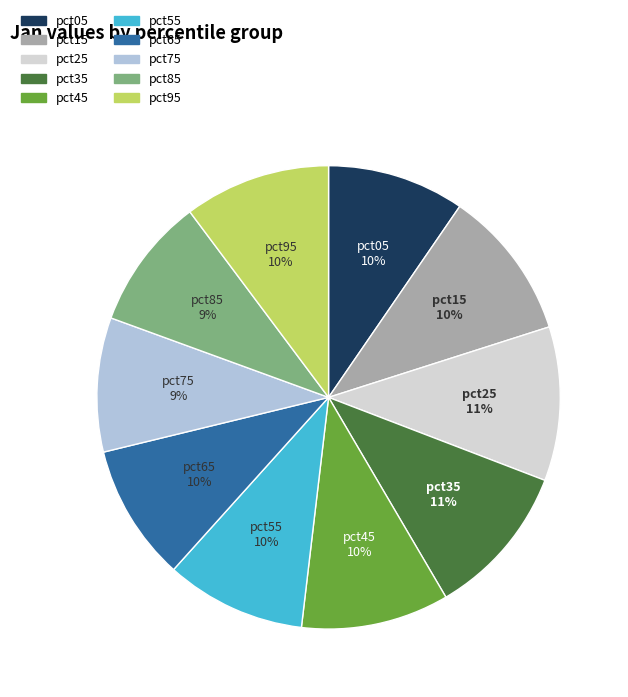

To the nearest percent, what is the average slice percentage?

10%